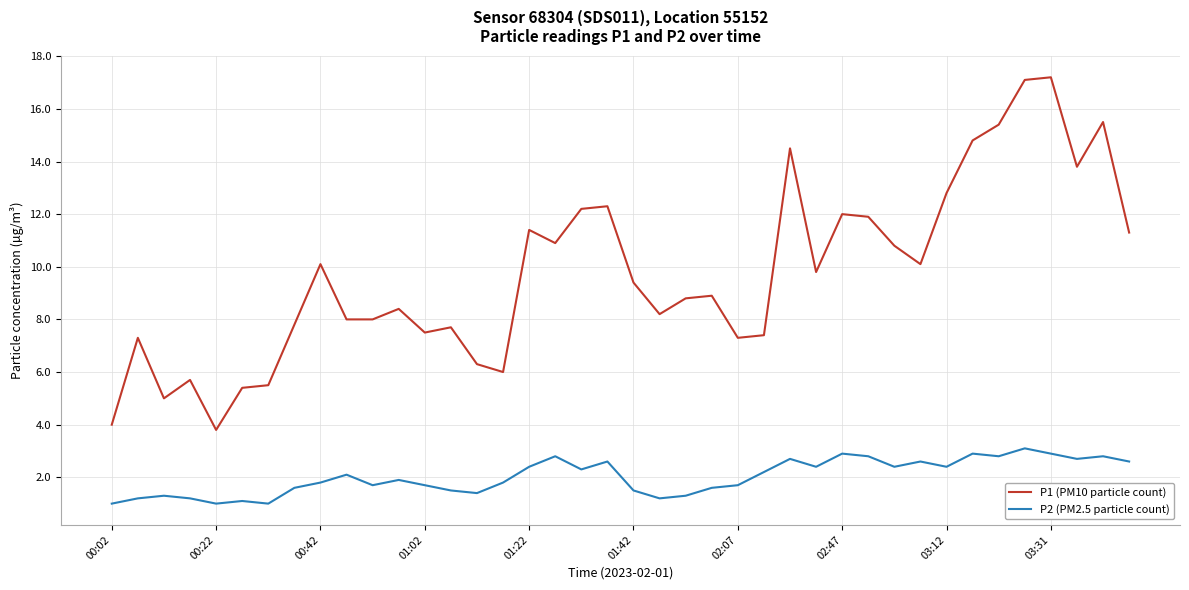

What is the smallest value displayed?

1.0